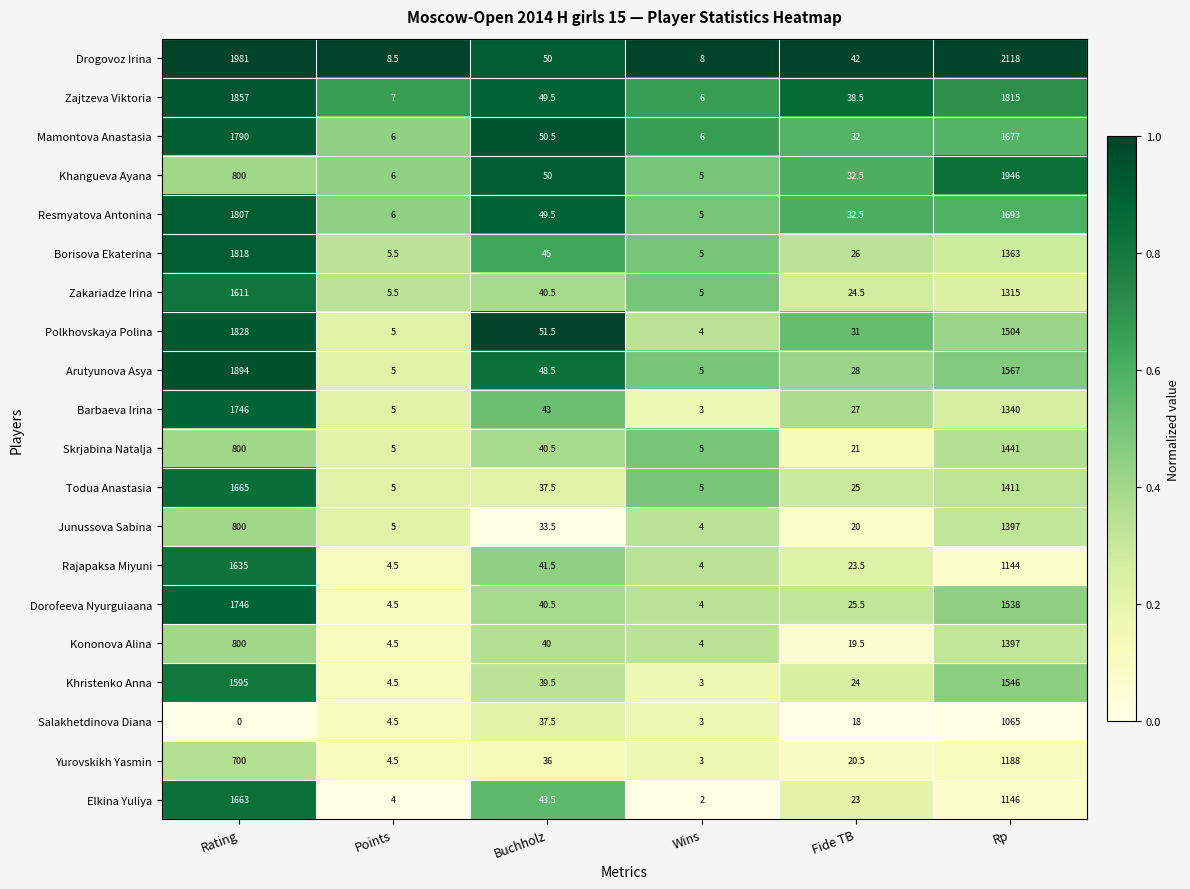

Which series has the largest total across all categories?

Drogovoz Irina